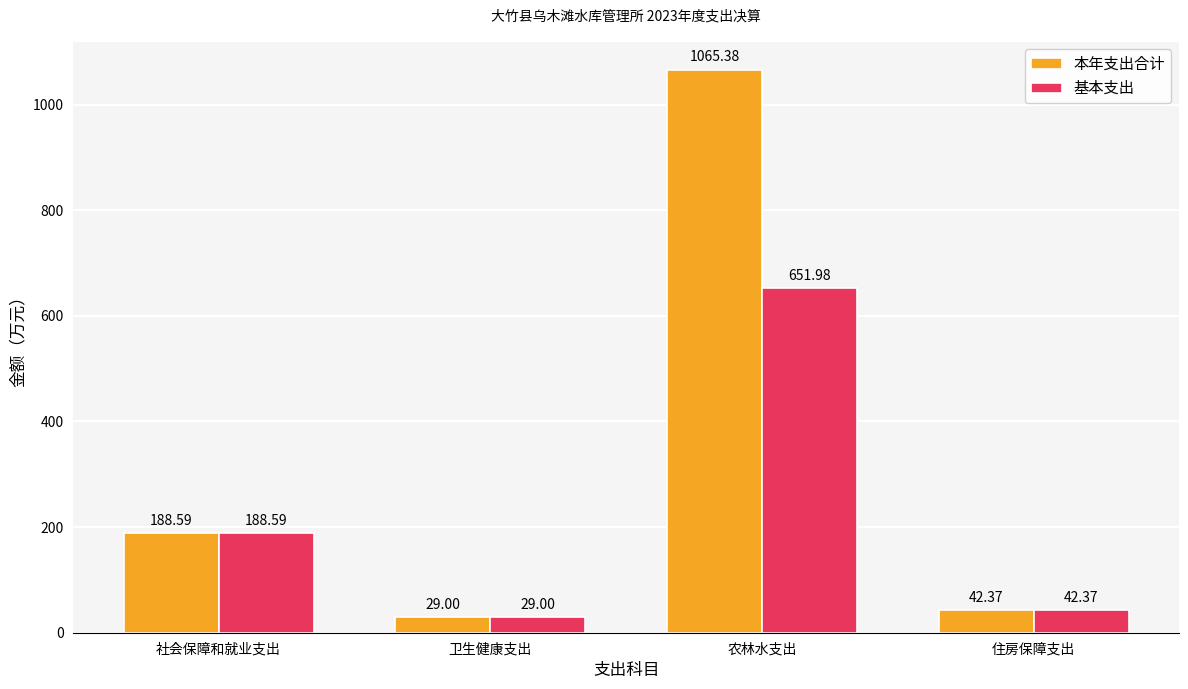

What is the difference between the maximum and minimum values in the 基本支出 series?

623.0